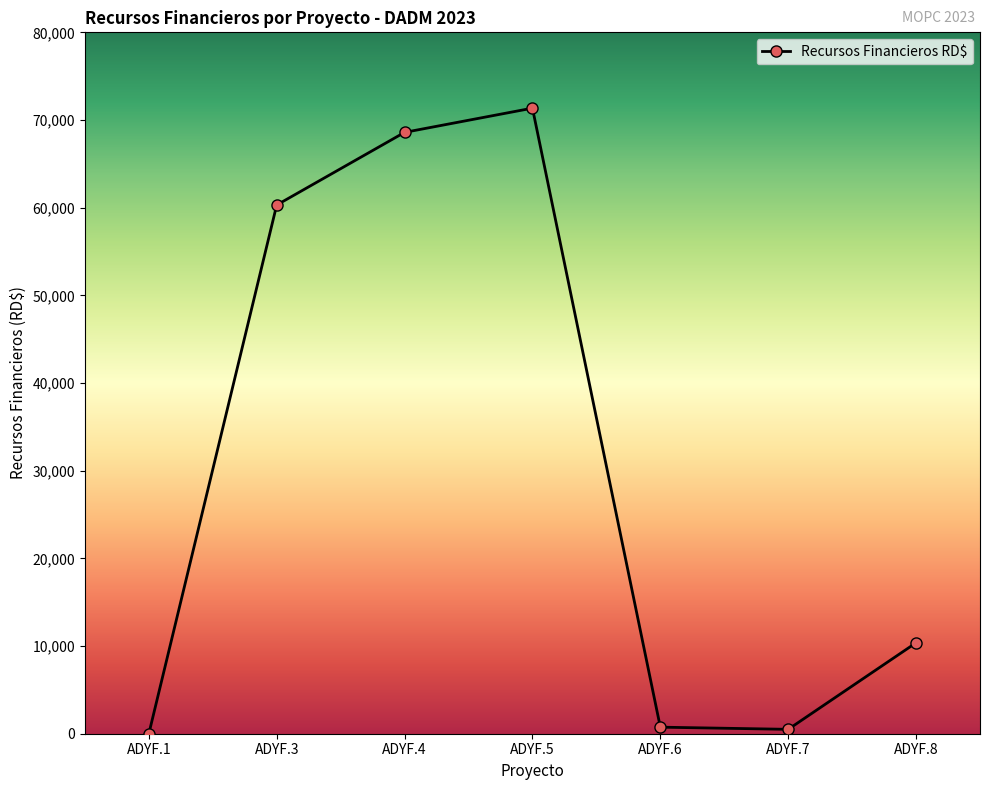

What is the difference between the maximum and minimum values?

71353.6